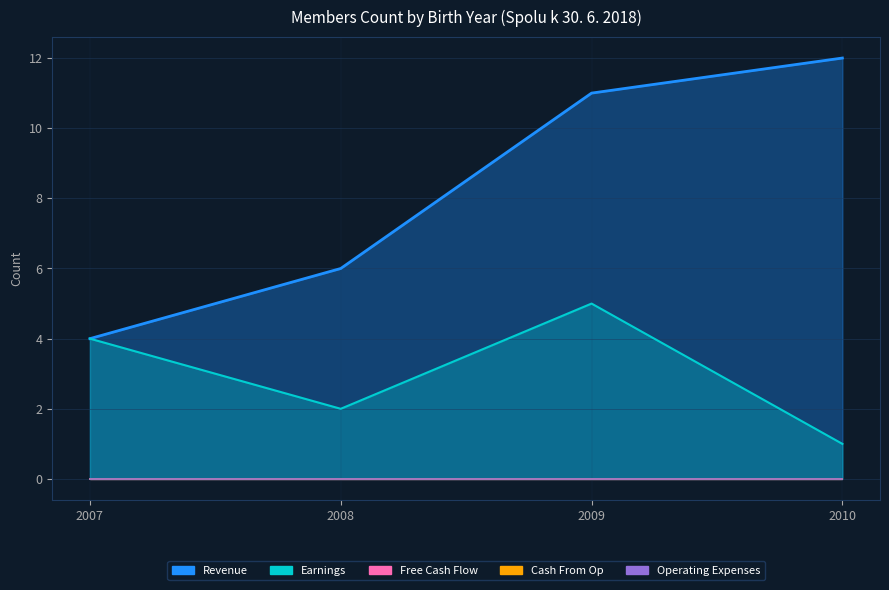

True or false: Earnings has more than 1 points higher than both neighbors.

False